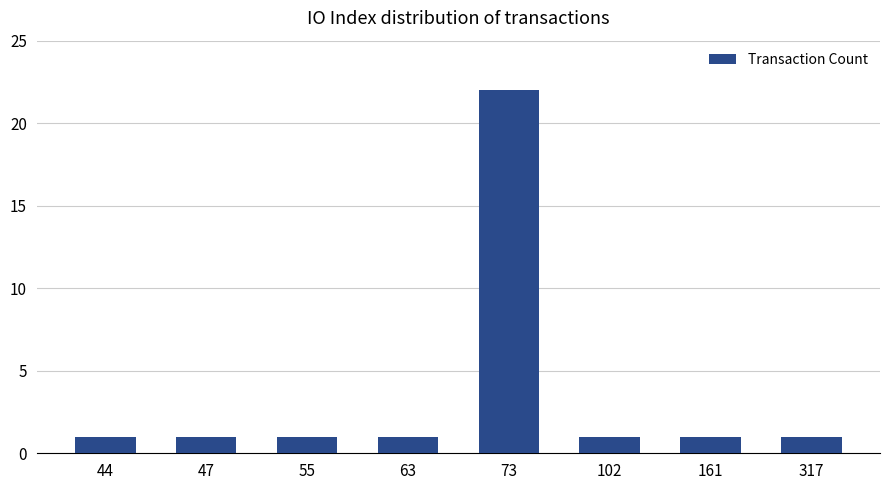

The chart shows a value of 14 at 73. True or false?

False